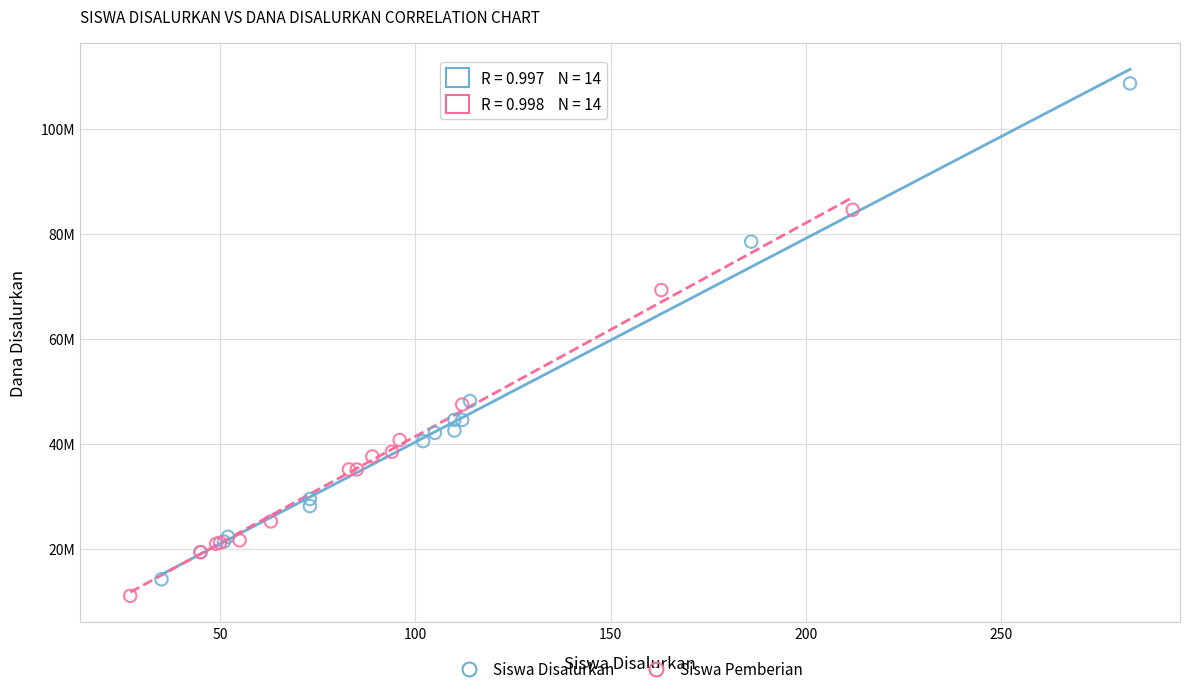

Which series contains the lowest Y value?

Siswa Pemberian